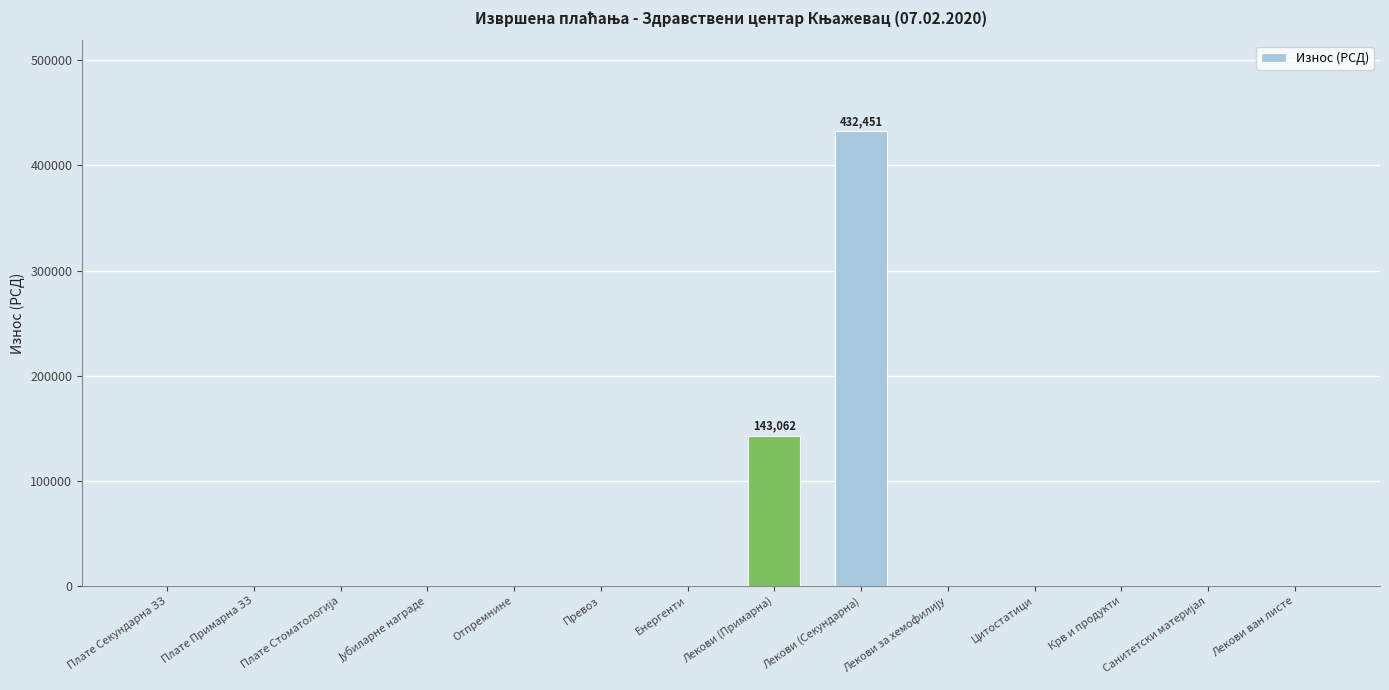

The value at Лекови (Примарна) is 65604.5. True or false?

False